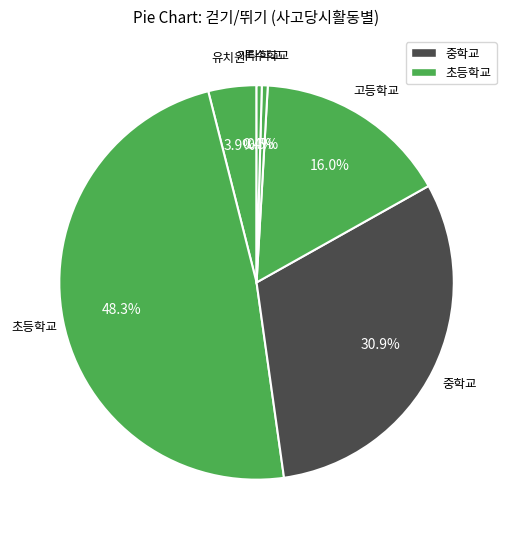

True or false: 중학교 accounts for 31% of the total.

True